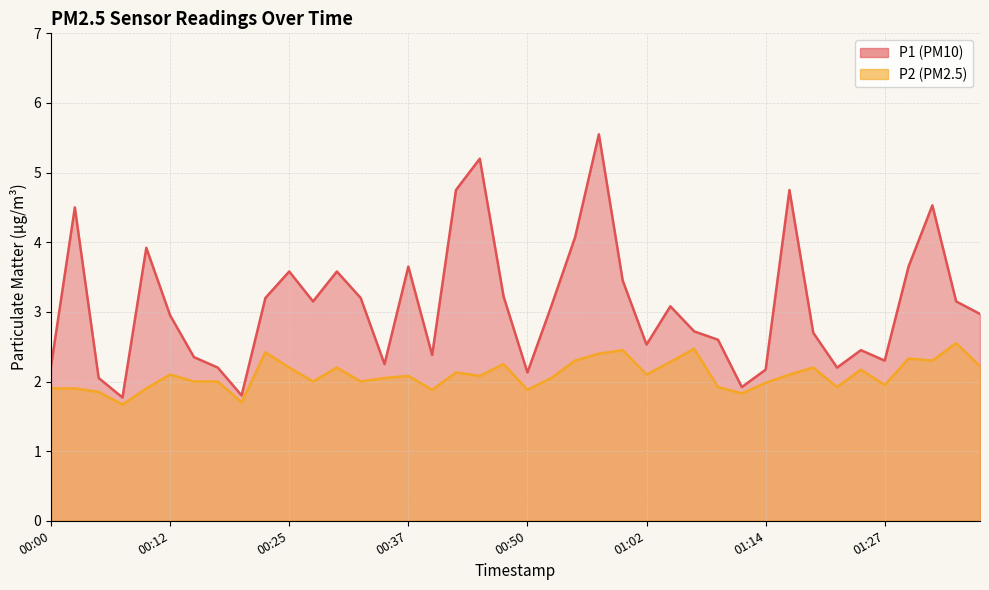

Rank the series by their maximum value, from highest to lowest.

P1, P2